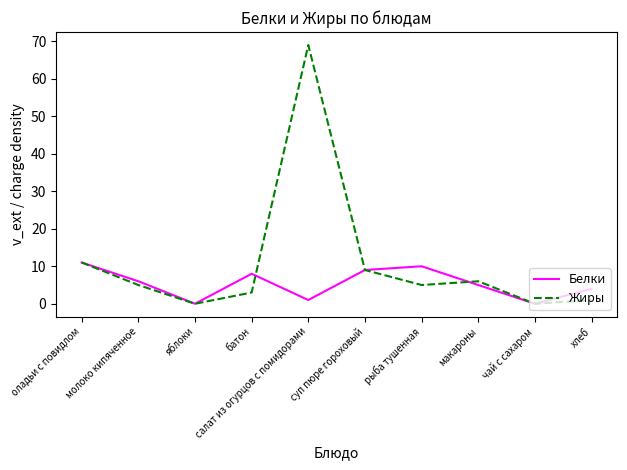

In Жиры, how many points are lower than both neighbors (excluding endpoints)?

3